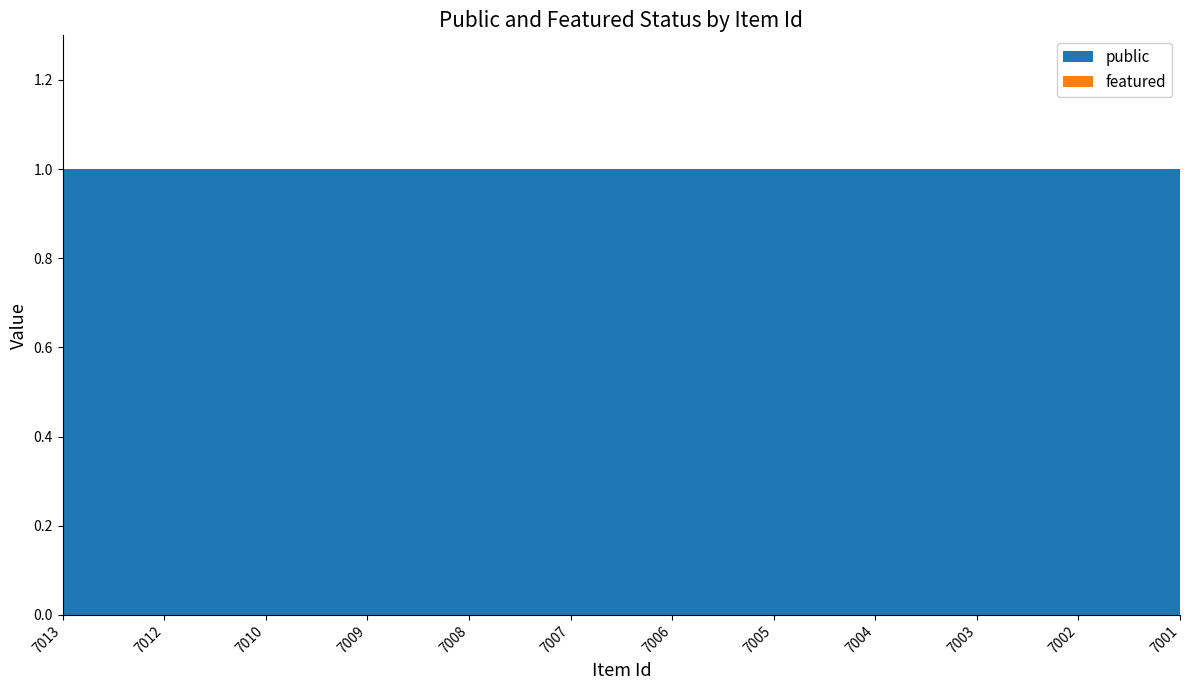

Reading left to right, transcribe all the data shown in this chart.

public: 7013=1	7012=1	7010=1	7009=1	7008=1	7007=1	7006=1	7005=1	7004=1	7003=1	7002=1	7001=1
featured: 7013=0	7012=0	7010=0	7009=0	7008=0	7007=0	7006=0	7005=0	7004=0	7003=0	7002=0	7001=0